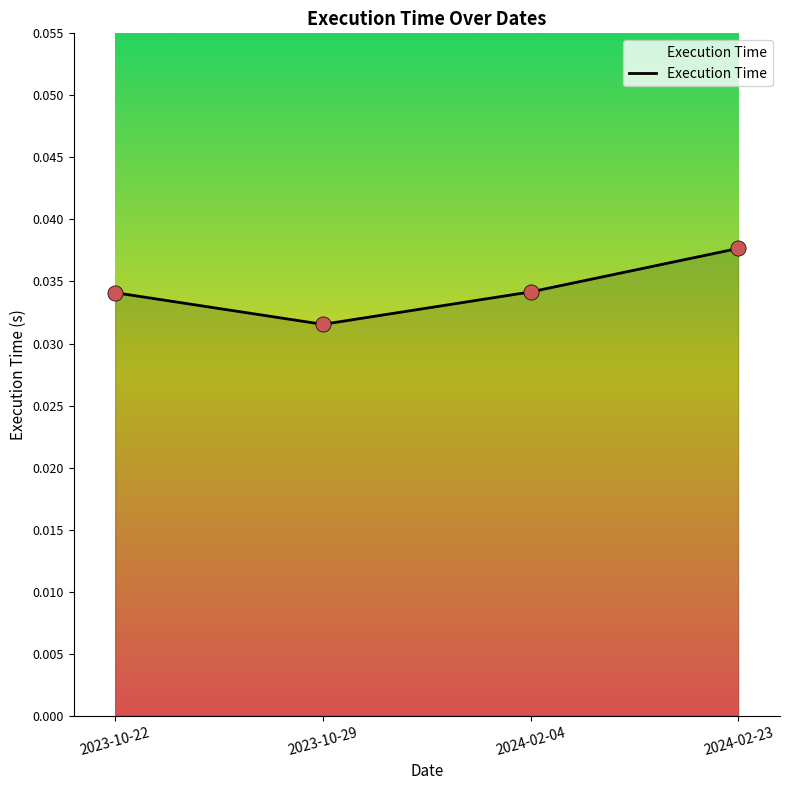

Between 2023-10-29 and 2023-10-22, which is larger?

2023-10-22